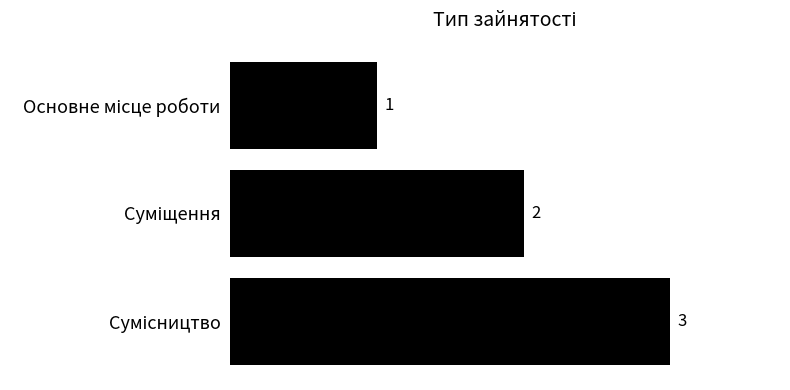

How many values are between 1 and 3?

3